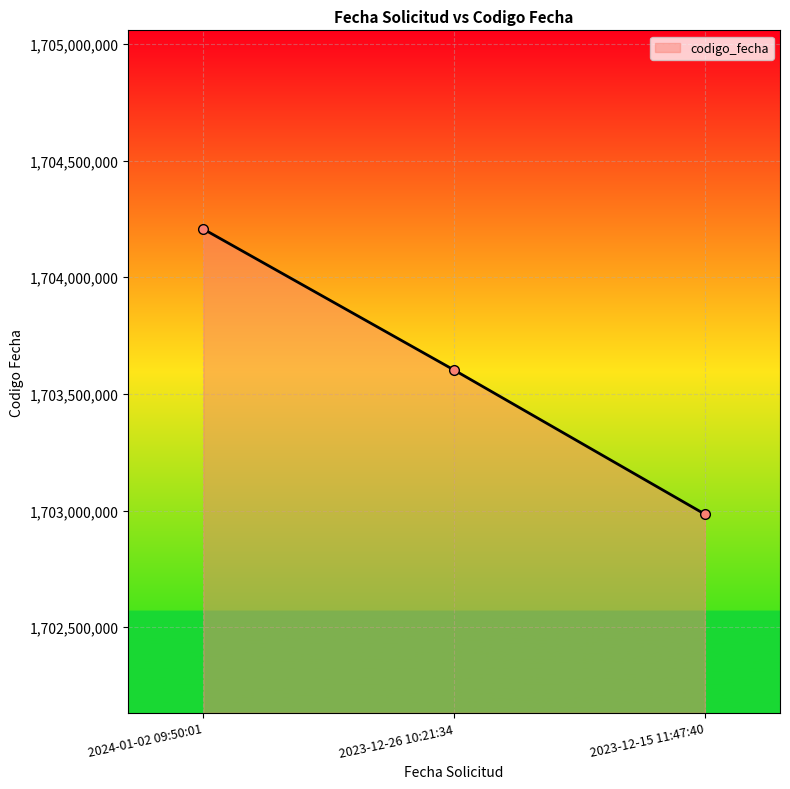

Reading left to right, list all the values displayed in this chart.

2024-01-02 09:50:01=1704206254	2023-12-26 10:21:34=1703602300	2023-12-15 11:47:40=1702984748